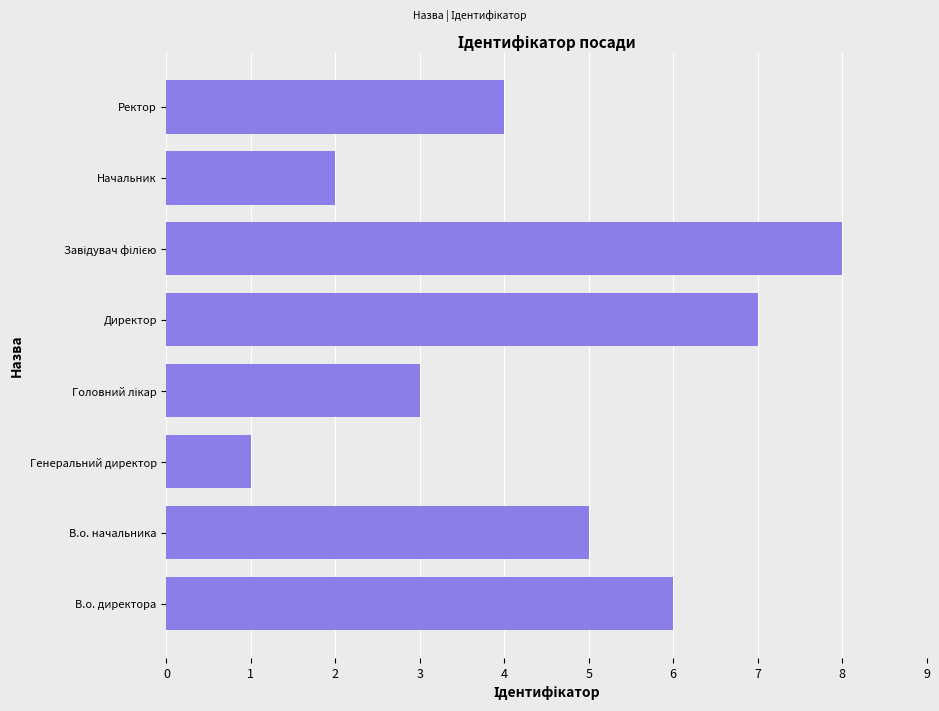

What is the difference between the maximum and minimum values?

7